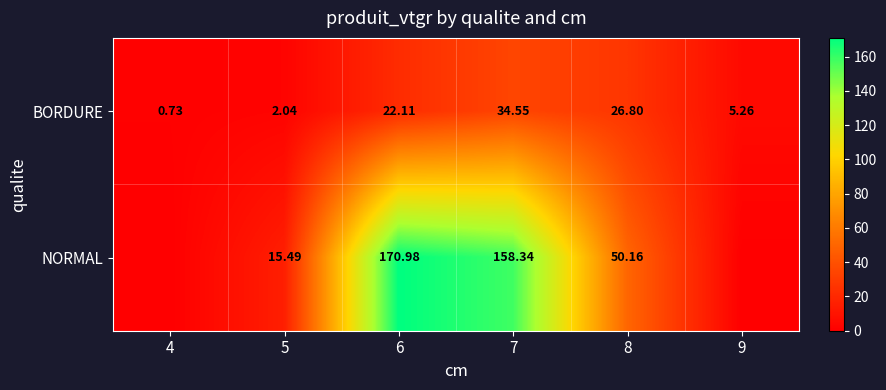

At 6, list the series in order from largest to smallest.

NORMAL, BORDURE